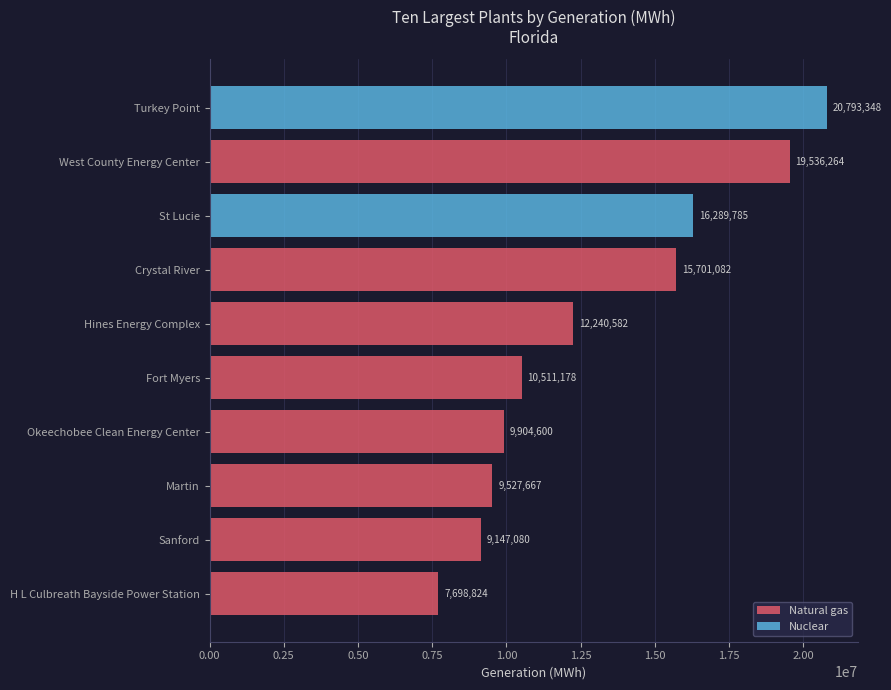

What is the maximum value for Natural gas?

19536264